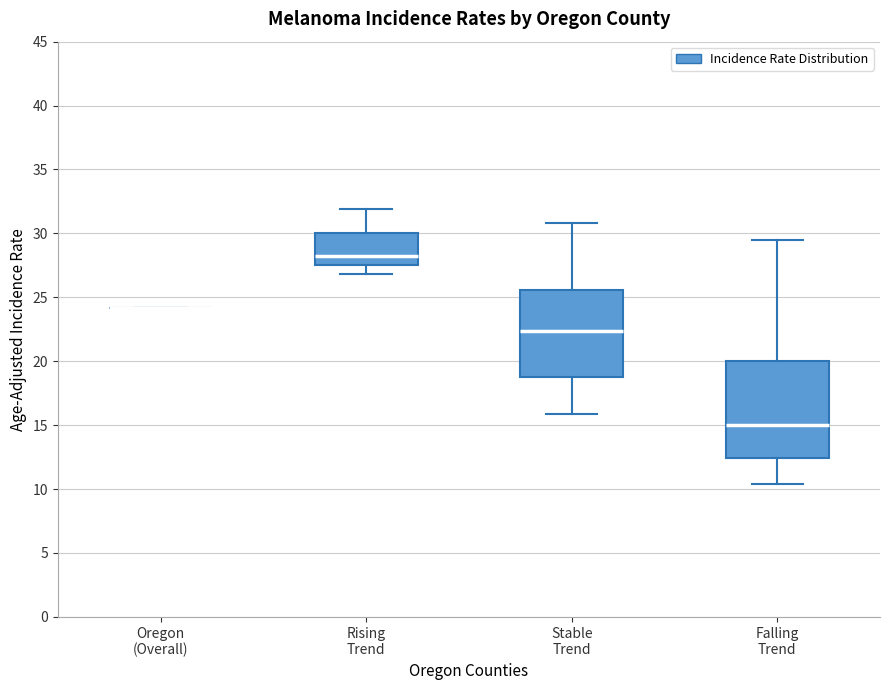

Where is the upper edge of the box for Rising Trend on the y-axis? The values are not printed on the chart, so give them approximately, as read against the axis.

30.0